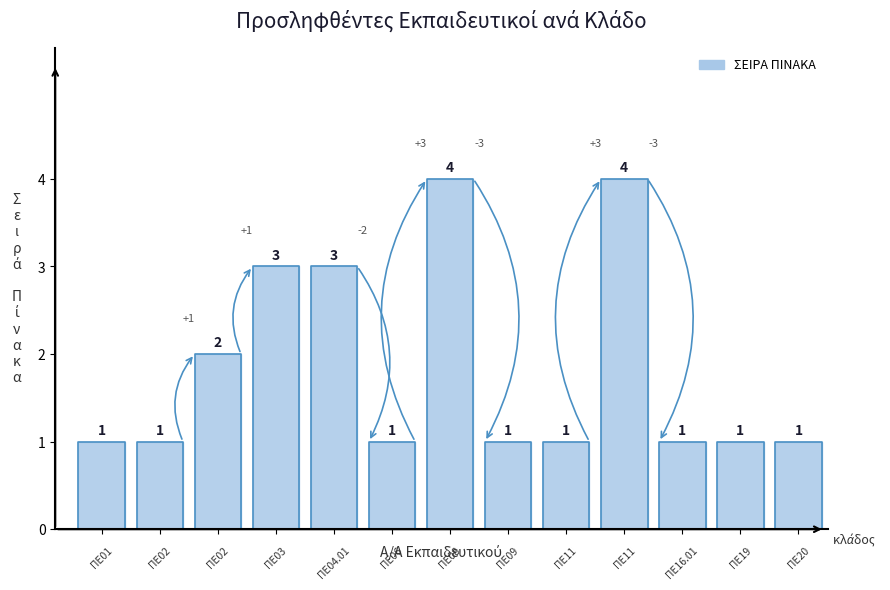

How many points are higher than both their immediate neighbors (excluding endpoints)?

2